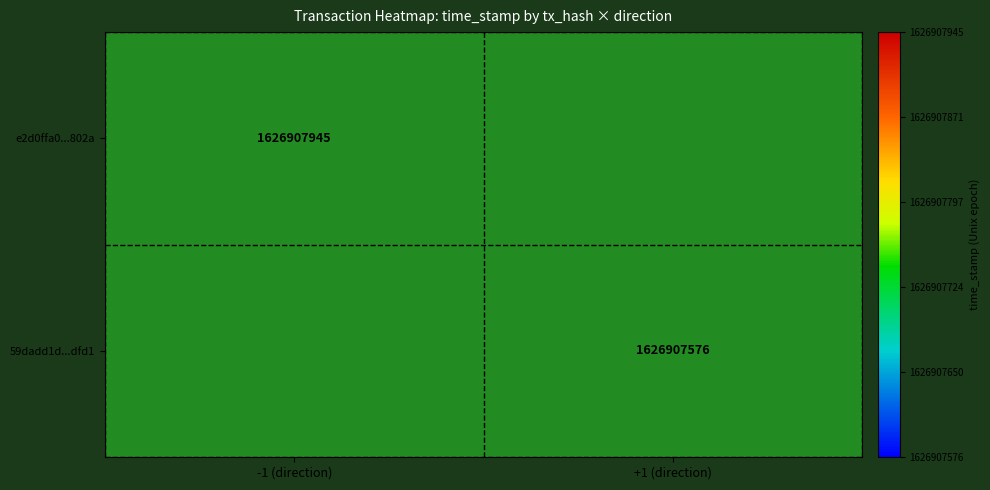

Rank the series by their average value, from highest to lowest.

e2d0ffa0d285f1e22ba767de94e017bba92802a, 59dadd1d294416a86773714c18adef20f65dfd1